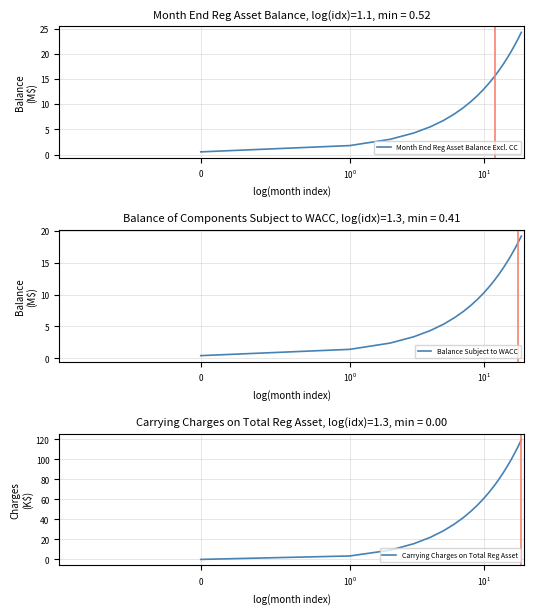

True or false: Balance Subject to WACC has a value of 24.3 at 14.

False